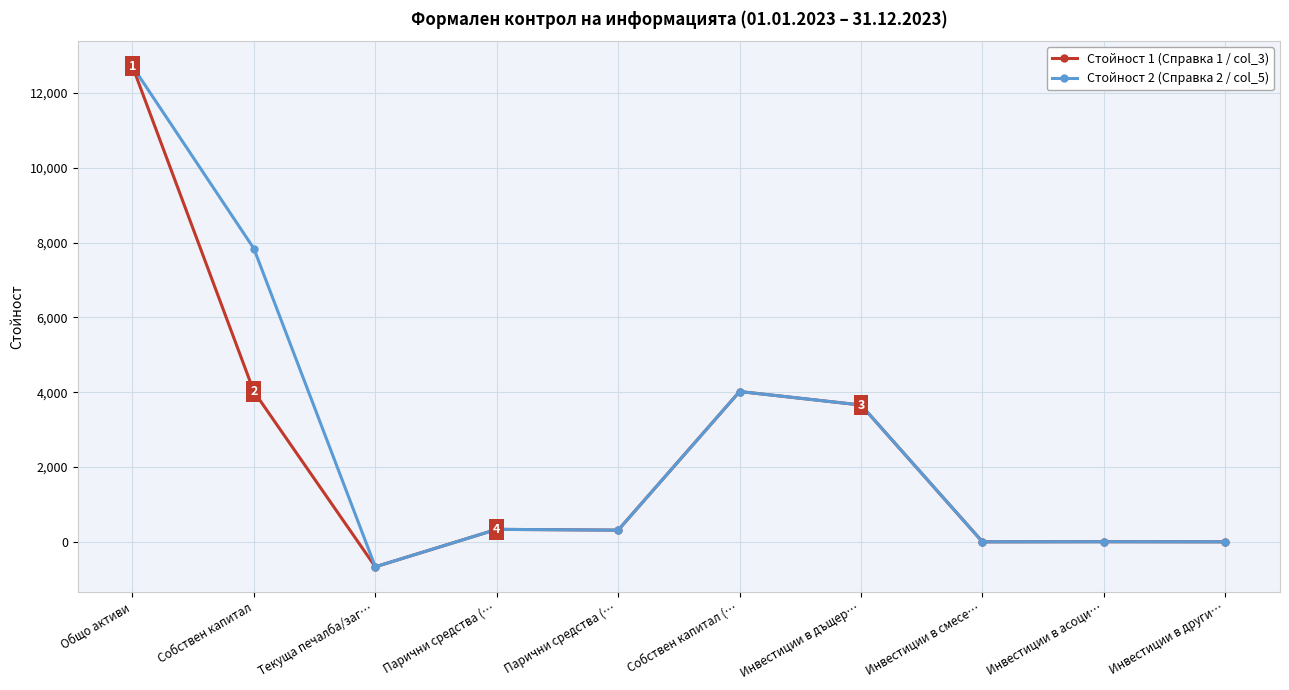

Reading left to right, list all the values displayed in this chart.

Стойност 1 (Справка 1 / col_3): 12713	4018	-667	334	313	4018	3657	0	3	0
Стойност 2 (Справка 2 / col_5): 12713	7840	-667	334	313	4018	3657	0	3	0